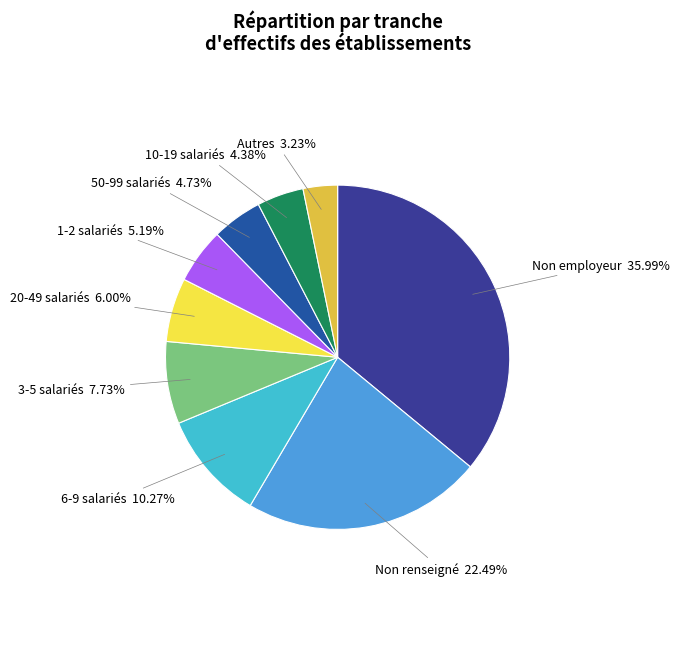

Is there a majority slice in this chart?

No